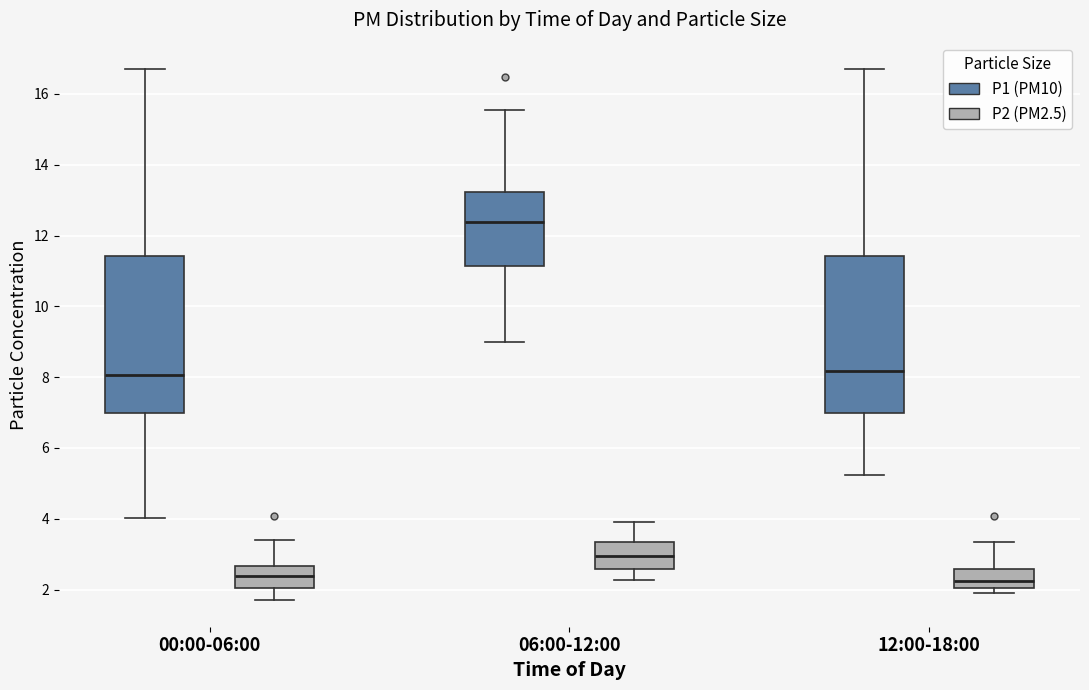

Reading left to right, transcribe this box plot: for each box, give where its median line is, the range the box spans, and where its two whiskers end, as read against the y-axis. The values are not printed on the chart, so give them approximately, as read against the axis.

00:00-06:00 (P1 (PM10)): median 8.0, box 7.0 to 11.4, whiskers 4.0 to 16.8
00:00-06:00 (P2 (PM2.5)): median 2.4, box 2.0 to 2.6, whiskers 1.8 to 3.4
06:00-12:00 (P1 (PM10)): median 12.4, box 11.2 to 13.2, whiskers 9.0 to 15.6
06:00-12:00 (P2 (PM2.5)): median 3.0, box 2.6 to 3.4, whiskers 2.2 to 4.0
12:00-18:00 (P1 (PM10)): median 8.2, box 7.0 to 11.4, whiskers 5.2 to 16.8
12:00-18:00 (P2 (PM2.5)): median 2.2, box 2.0 to 2.6, whiskers 2.0 (just below the box's lower edge) to 3.4